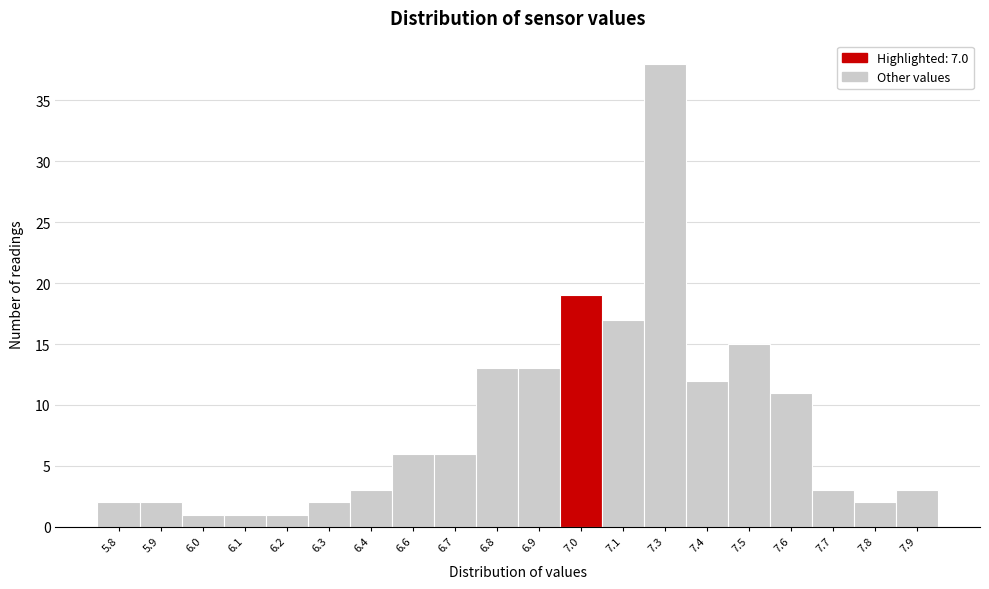

Reading right to left, list all the values displayed in this chart.

7.9=3	7.8=2	7.7=3	7.6=11	7.5=15	7.4=12	7.3=38	7.1=17	7.0=19	6.9=13	6.8=13	6.7=6	6.6=6	6.4=3	6.3=2	6.2=1	6.1=1	6.0=1	5.9=2	5.8=2